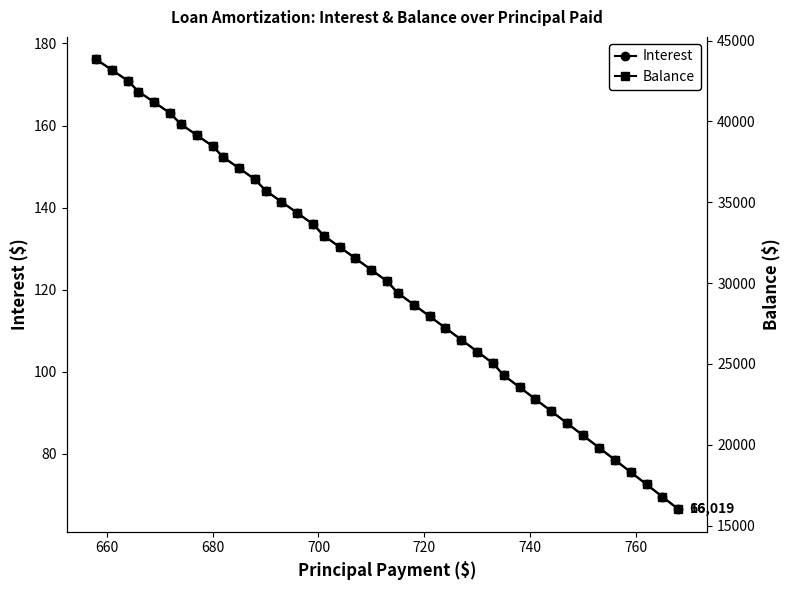

What is the lowest value of the Interest series?

66.5